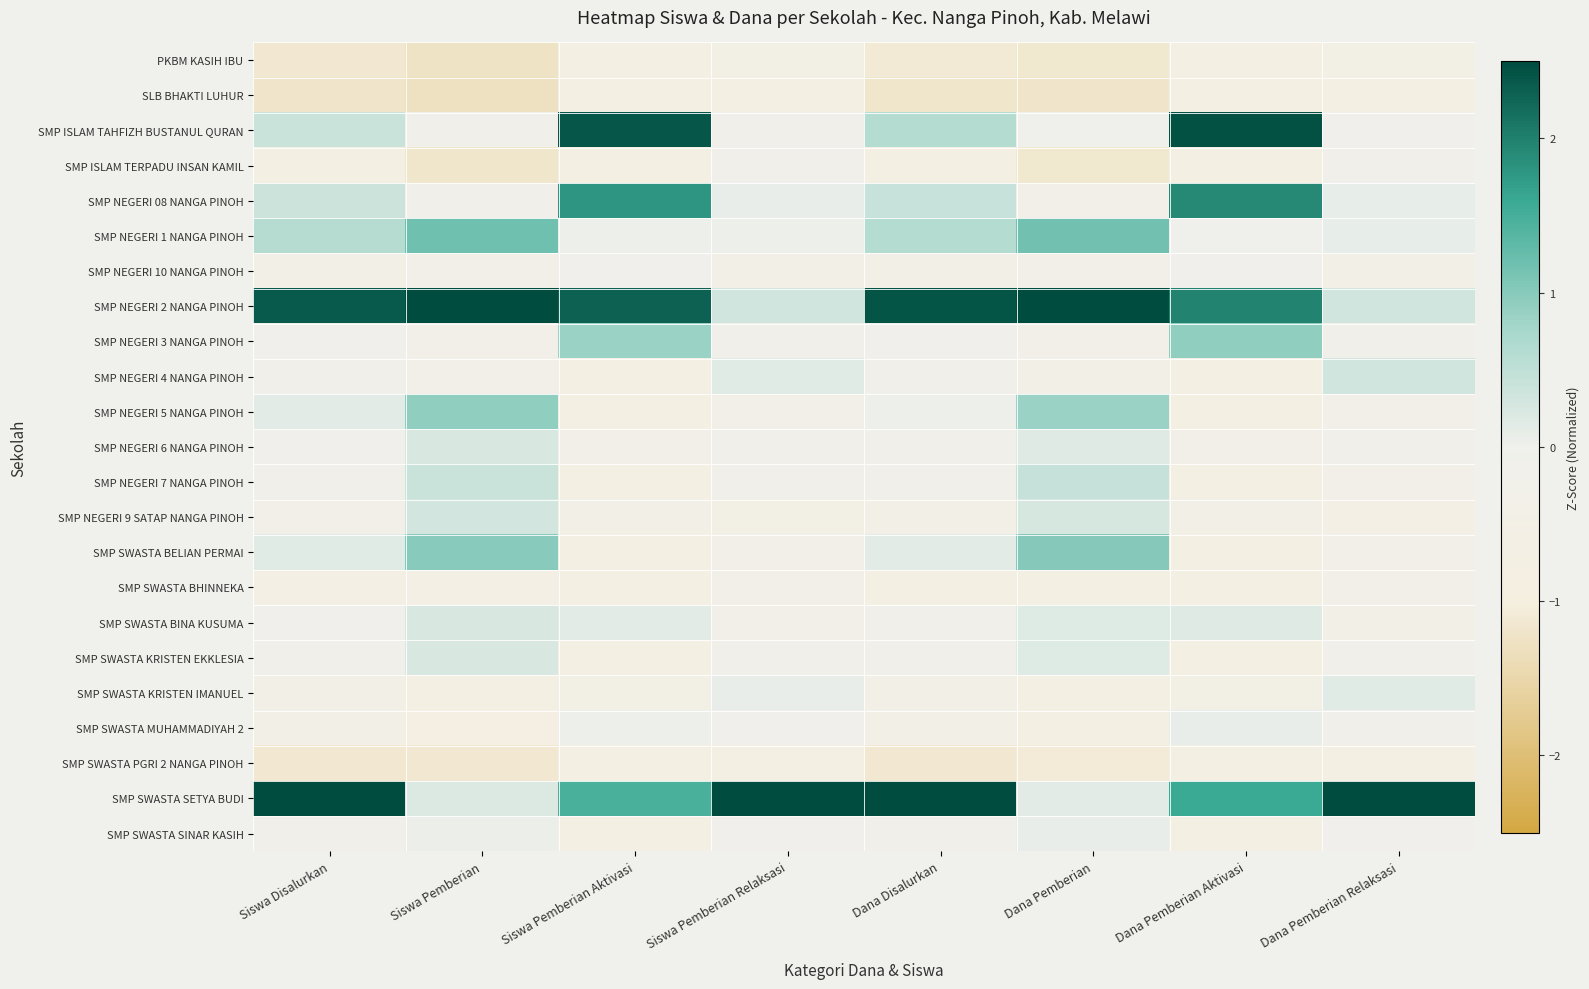

At how many categories does at least one series exceed 2?

8